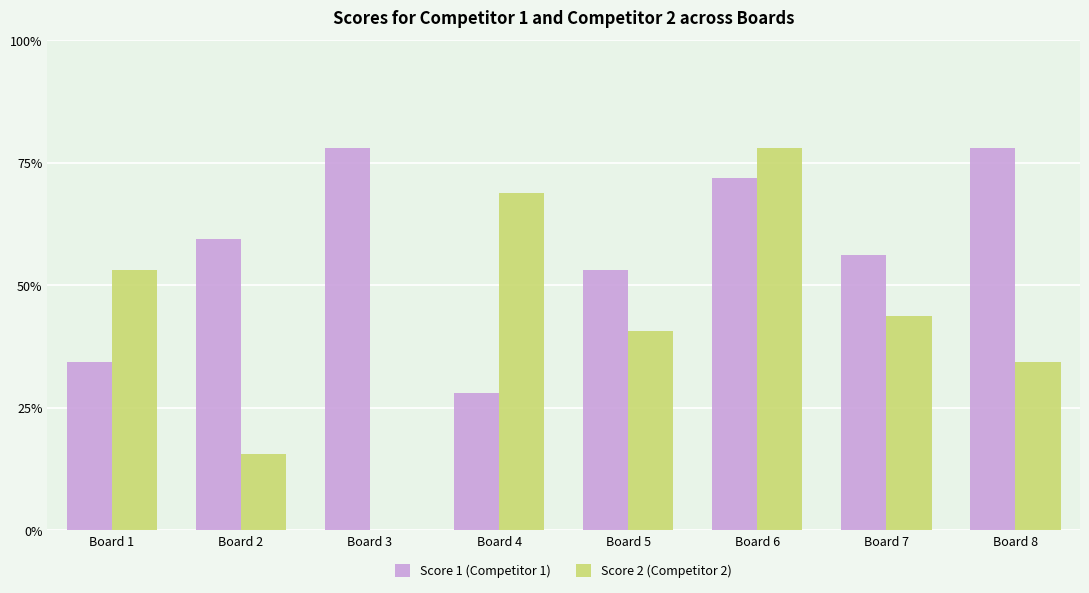

Which label corresponds to the largest value in the chart?

Board 3